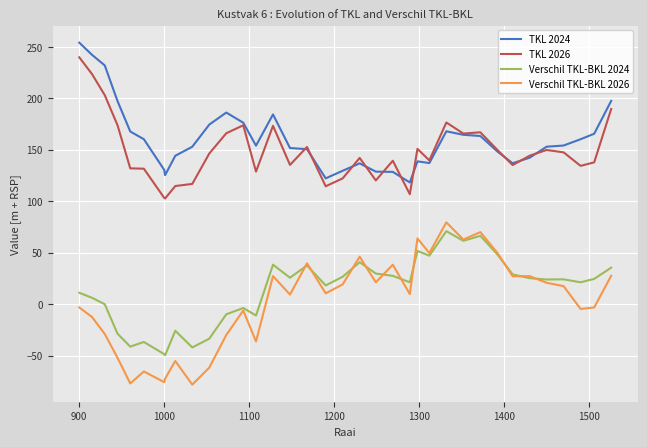

True or false: Verschil TKL-BKL 2026 and TKL 2024 intersect in this chart.

False